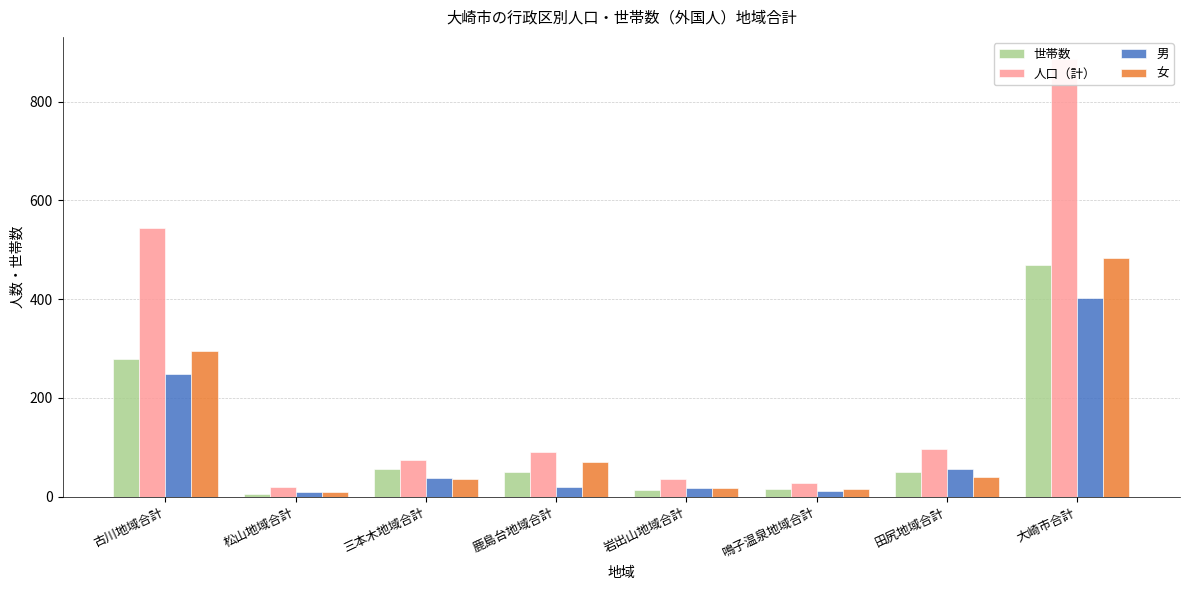

Reading left to right, list all the values displayed in this chart.

世帯数: 古川地域合計=279	松山地域合計=6	三本木地域合計=57	鹿島台地域合計=50	岩出山地域合計=13	鳴子温泉地域合計=16	田尻地域合計=49	大崎市合計=470
人口（計）: 古川地域合計=544	松山地域合計=20	三本木地域合計=74	鹿島台地域合計=90	岩出山地域合計=35	鳴子温泉地域合計=27	田尻地域合計=97	大崎市合計=887
男: 古川地域合計=248	松山地域合計=10	三本木地域合計=38	鹿島台地域合計=20	岩出山地域合計=18	鳴子温泉地域合計=12	田尻地域合計=57	大崎市合計=403
女: 古川地域合計=296	松山地域合計=10	三本木地域合計=36	鹿島台地域合計=70	岩出山地域合計=17	鳴子温泉地域合計=15	田尻地域合計=40	大崎市合計=484